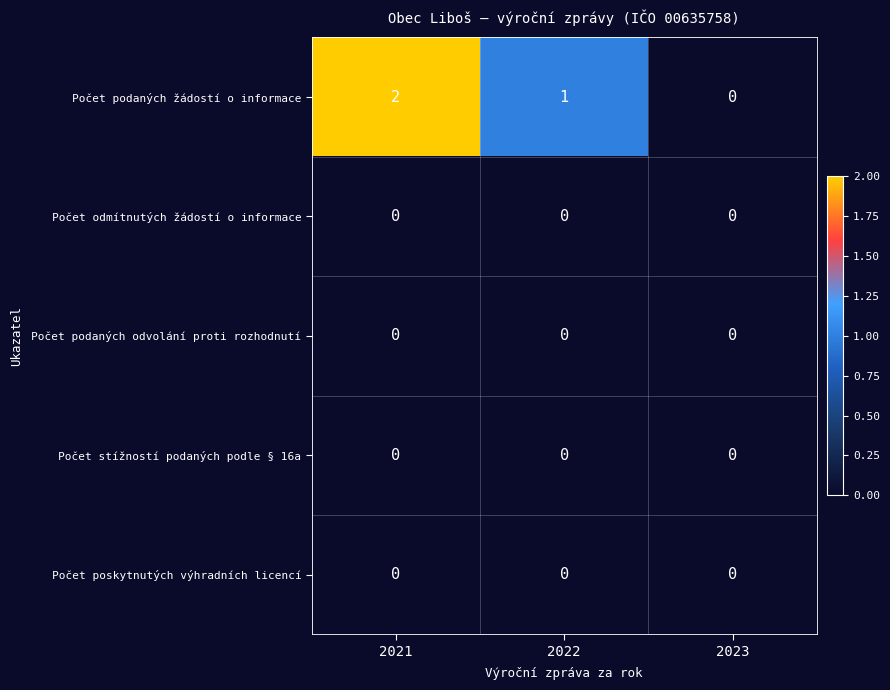

Which series changed the most between 2022 and 2023?

Počet podaných žádostí o informace